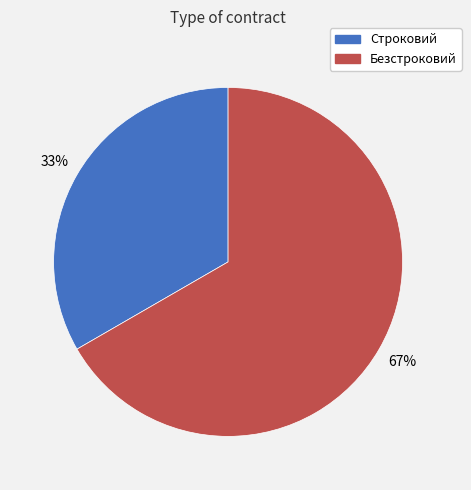

What is the ratio of the value at Безстроковий to the value at Строковий?

2.0